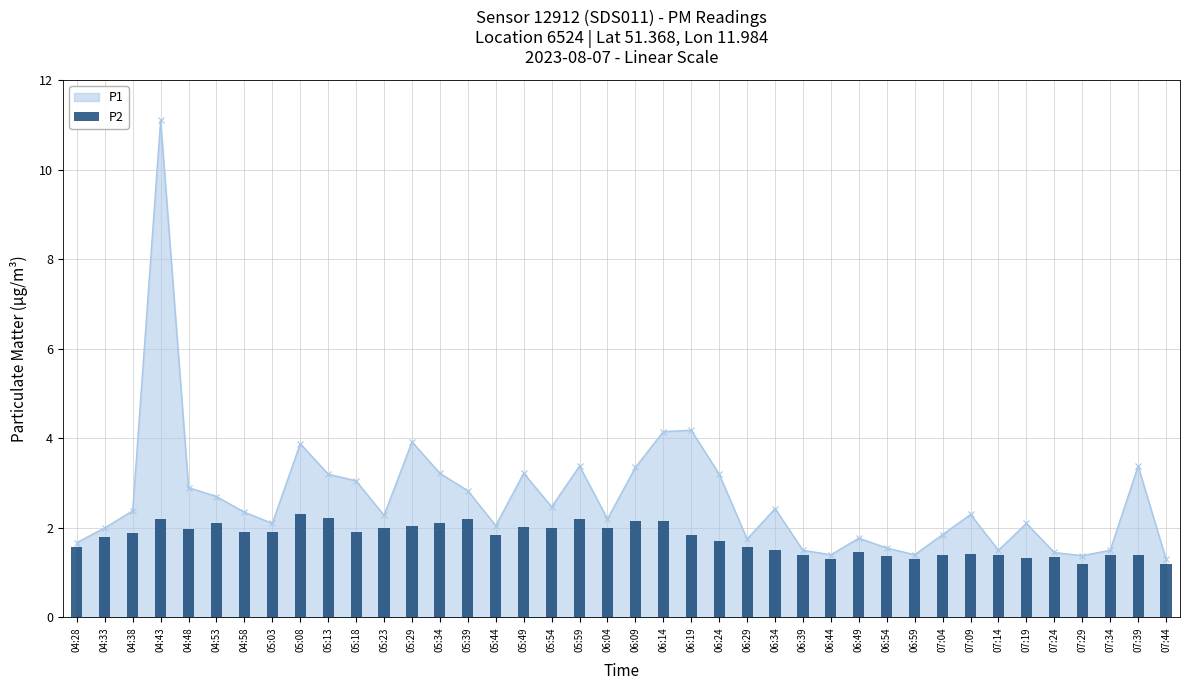

What is the value of the P1 point at the 14th from the left?

3.2